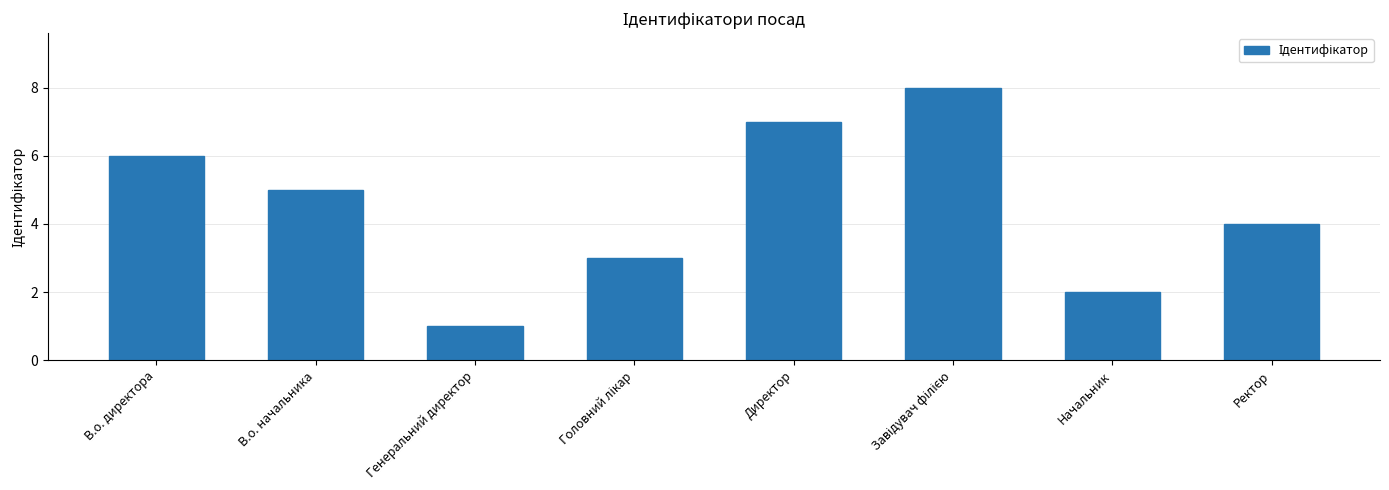

What is the label of the 4th bar from the right?

Директор